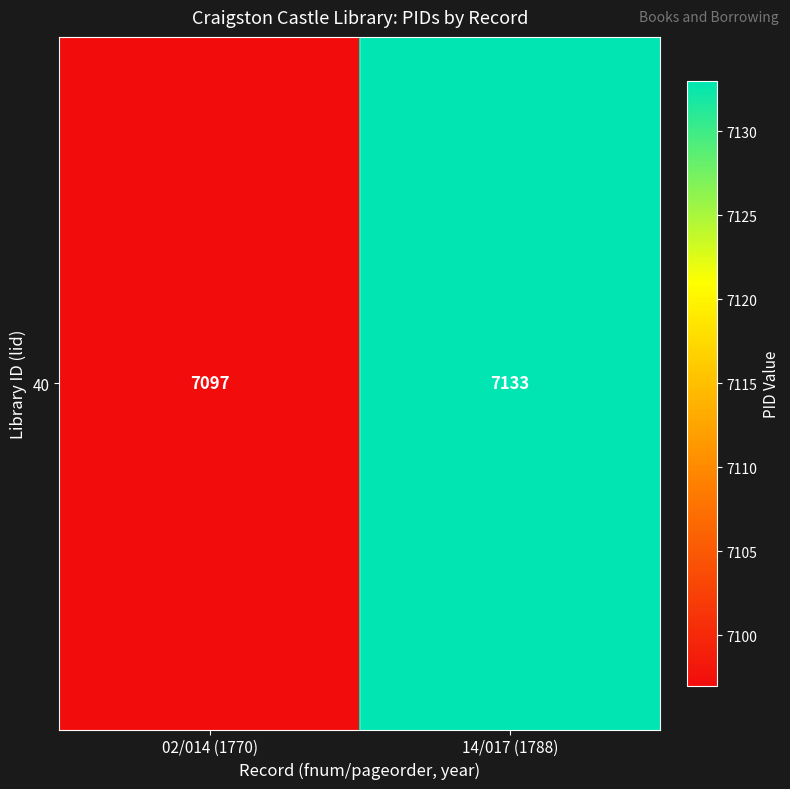

True or false: the data shows 10992 at 02/014 (1770).

False